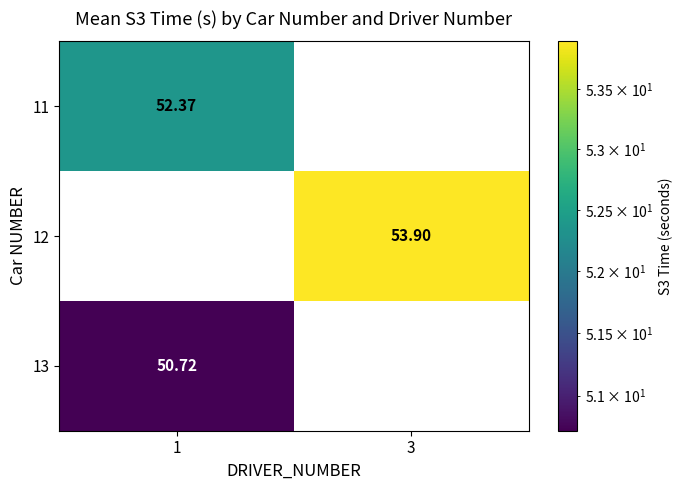

Is the value of 12 at 3 greater than the value of 13 at 1?

Yes